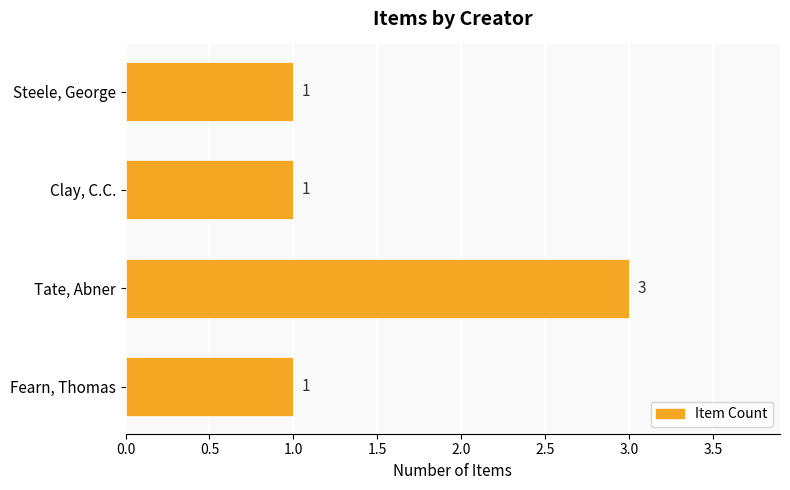

How many values are between 1 and 3?

4